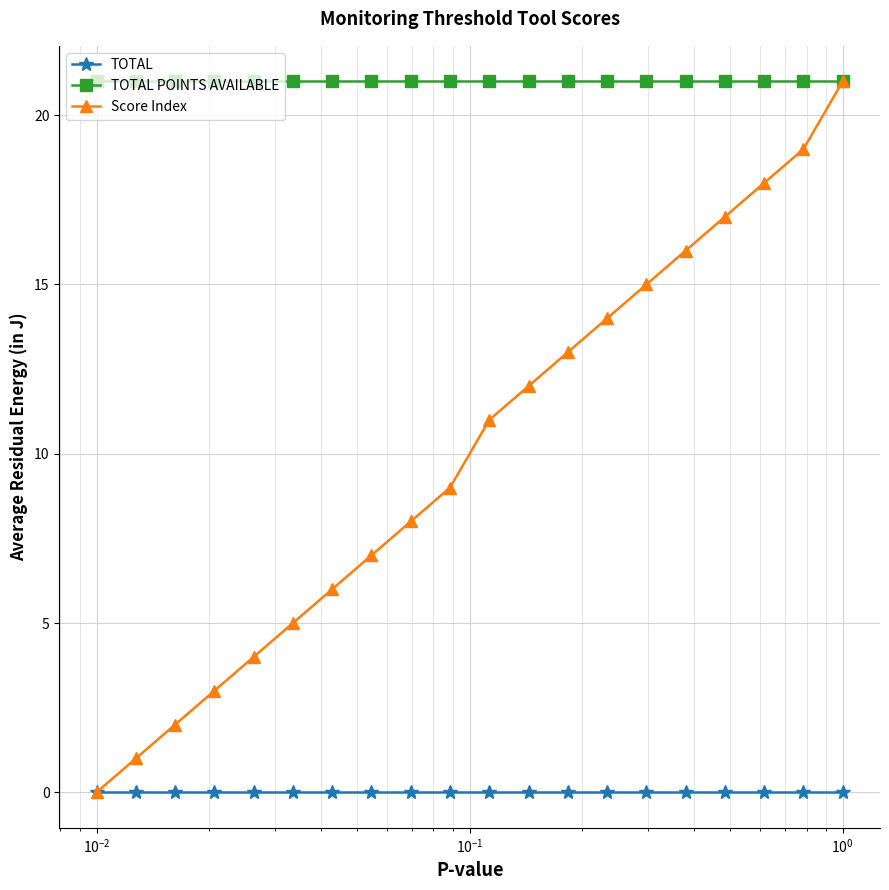

Which series has the largest total across all categories?

TOTAL POINTS AVAILABLE